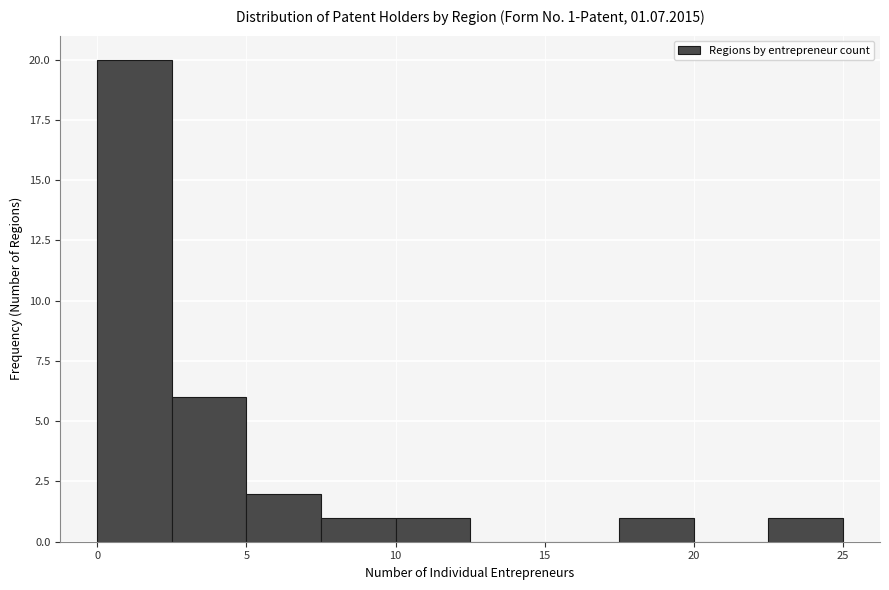

Over which range of the x-axis is the bar tallest?

0.0 to 2.5